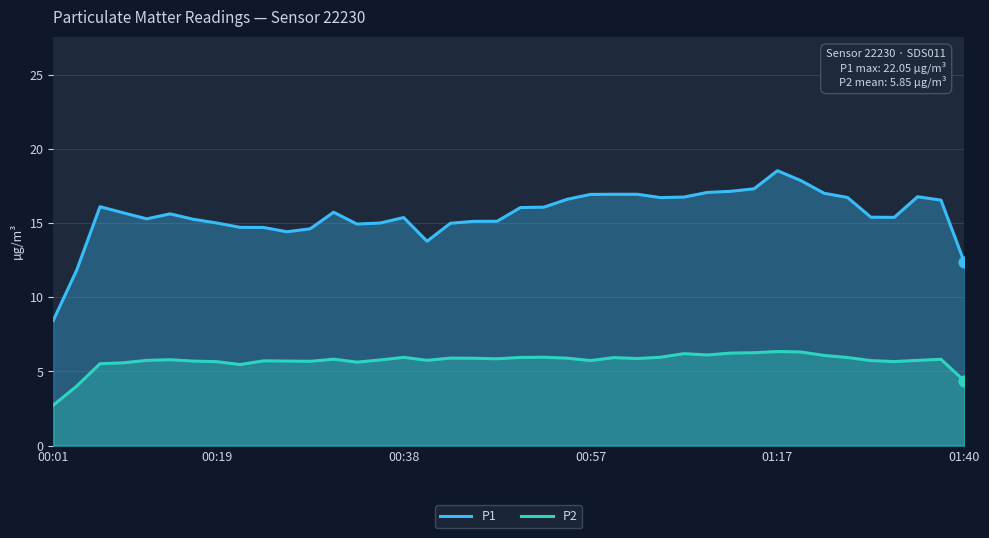

At how many categories does at least one series exceed 8?

40